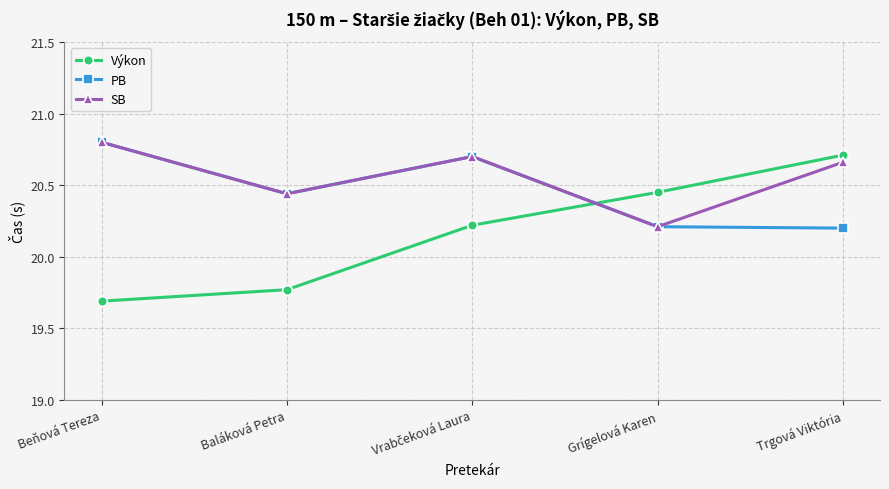

At which label is SB closest to 20?

Grígelová Karen